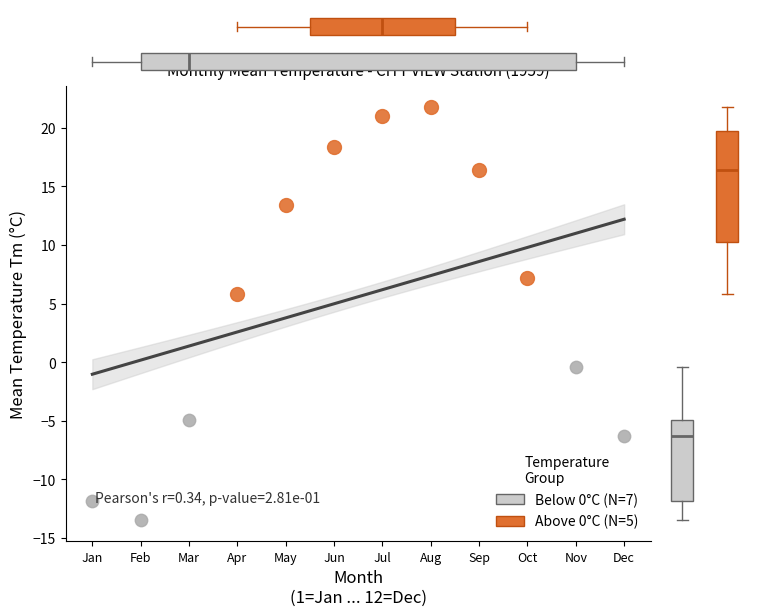

Which series contains the highest Y value?

Above 0°C (N=5)